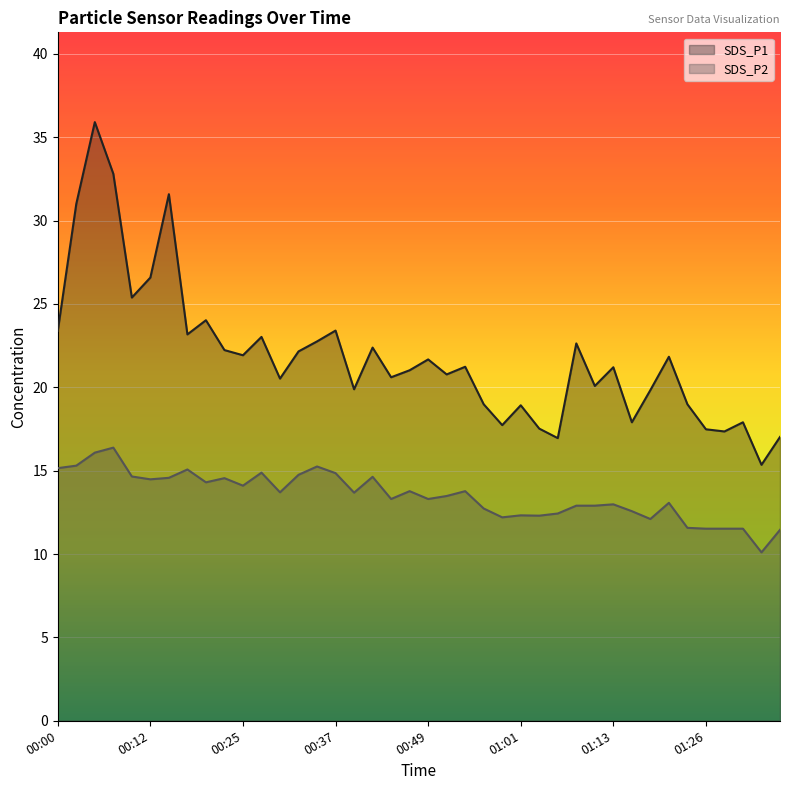

Where is the first local minimum for SDS_P1?

00:10